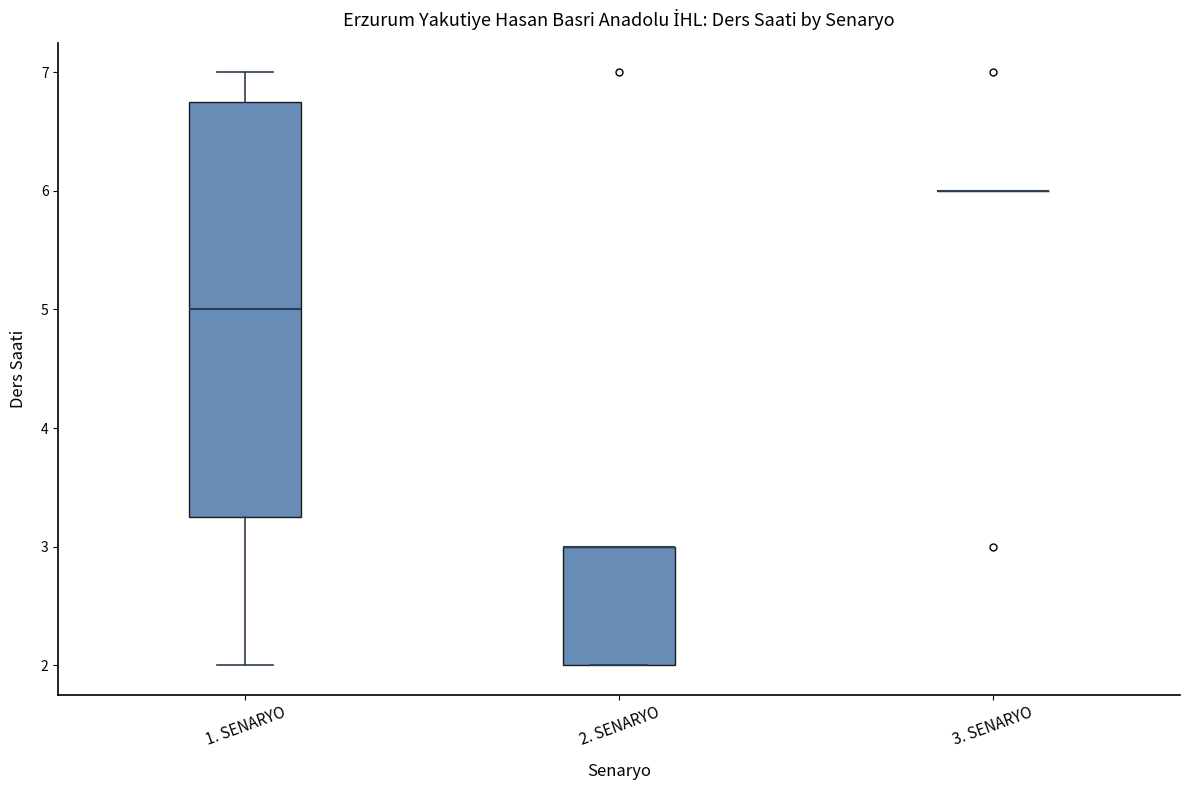

Where does the median line of the box for 1. SENARYO sit on the y-axis? The values are not printed on the chart, so give them approximately, as read against the axis.

5.0